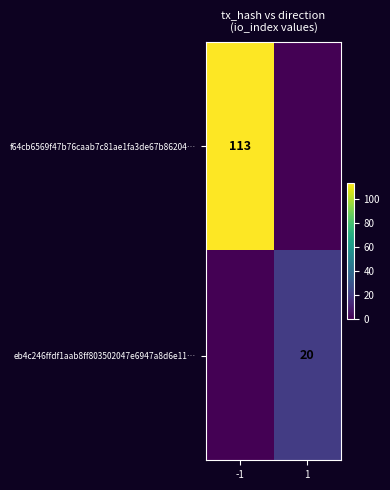

Is it true that f64cb6569f47b76caab7c81ae1fa3de67b86204… equals 189 at -1?

False